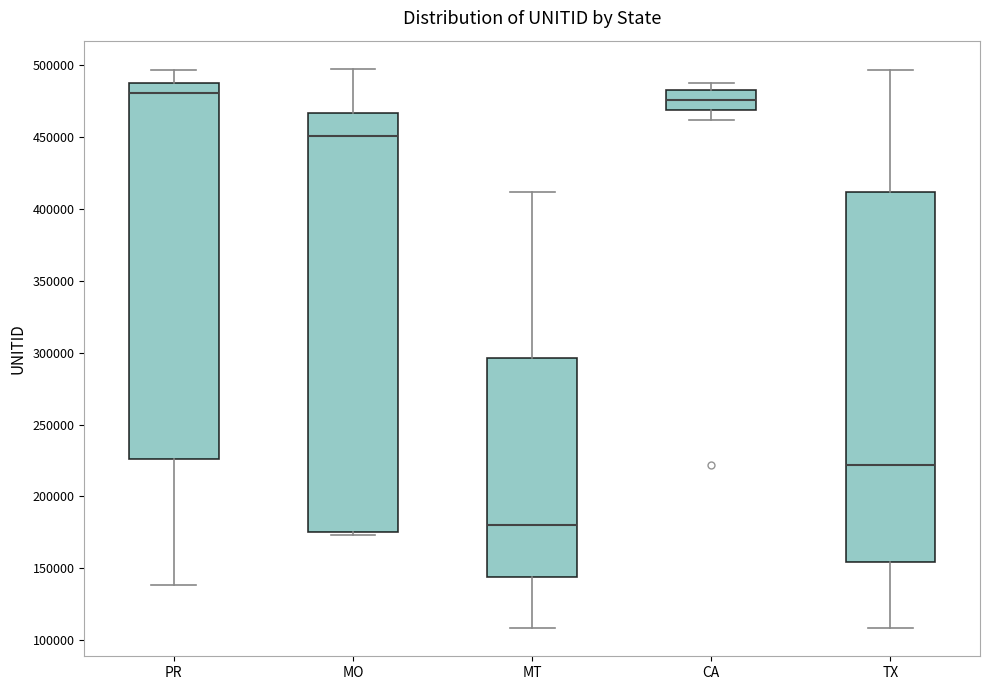

Comparing the boxes themselves (not the whiskers), which one is the tallest?

MO